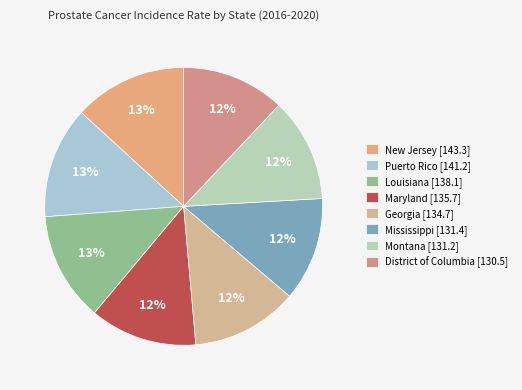

What percentage is NOT represented by New Jersey?

86.8%